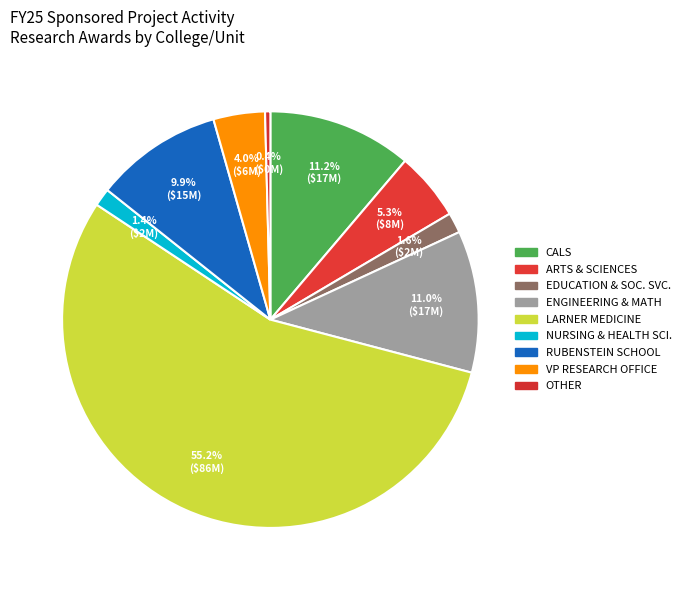

Rank the categories by value from highest to lowest.

LARNER COLLEGE OF MEDICINE, COLLEGE OF AGRICULTURE & LIFE SCIENCES, COLLEGE OF ENGINEERING & MATHEMATICAL SCIENCES, RUBENSTEIN SCHOOL, COLLEGE OF ARTS & SCIENCES, OFFICE OF VICE PRESIDENT FOR RESEARCH, COLLEGE OF EDUCATION & SOCIAL SERVICES, COLLEGE OF NURSING AND HEALTH SCIENCES, OTHER